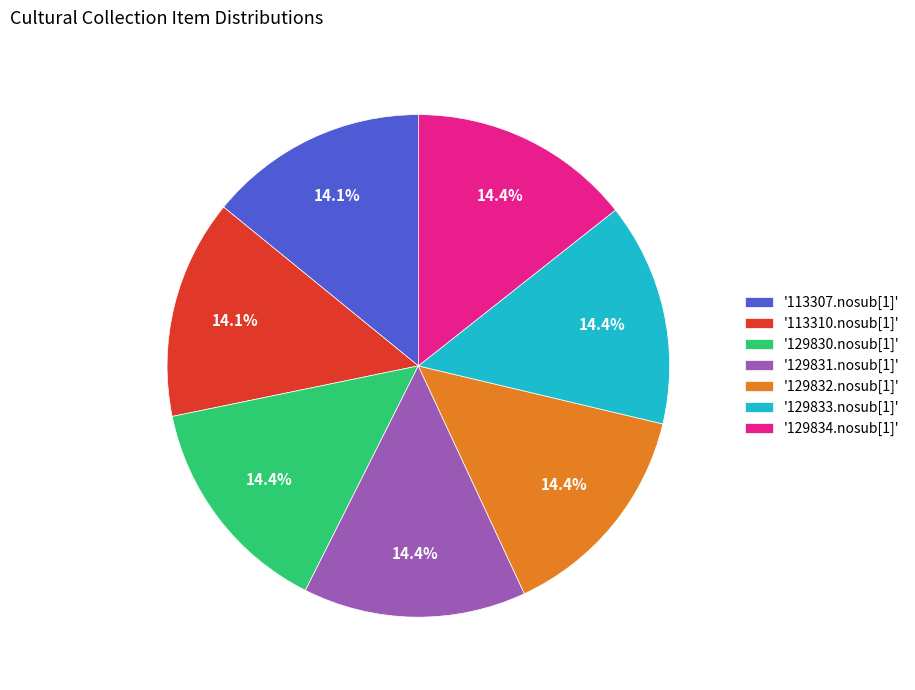

Combined, do '113307.nosub[1]' and '129832.nosub[1]' account for over 50%?

No